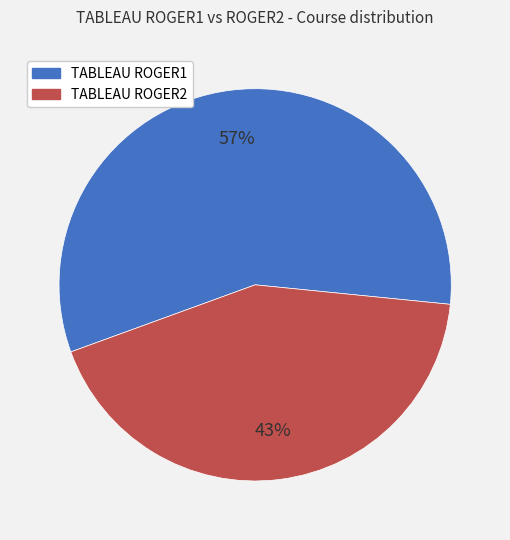

Which slice represents more than half of the pie?

TABLEAU ROGER1